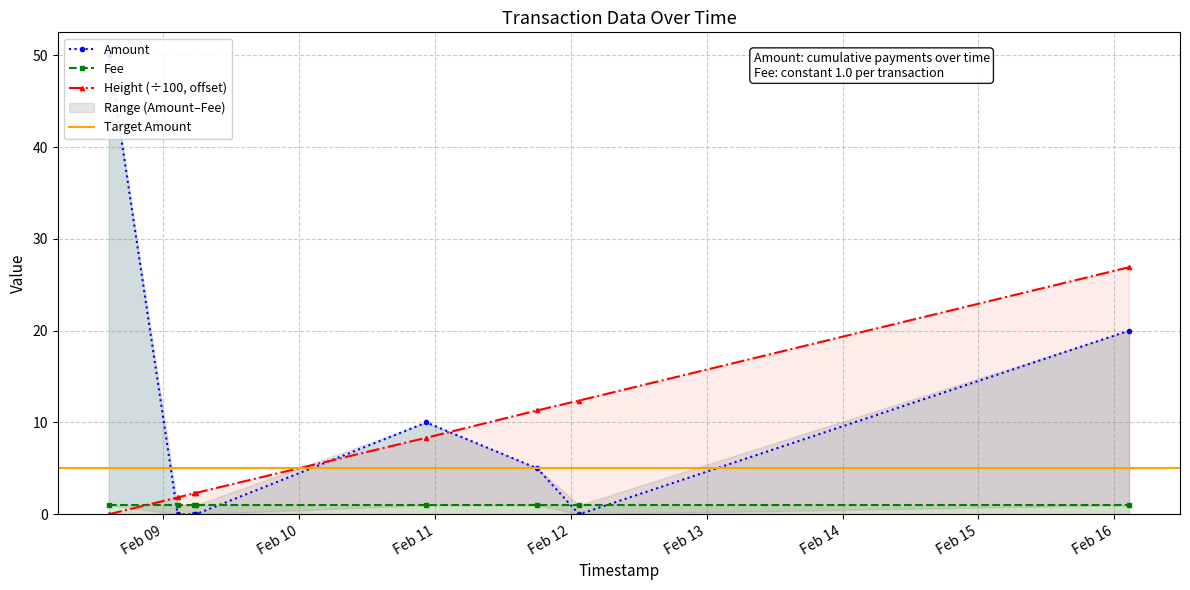

What is the value of the Height (÷100, offset) point at the 6th from the left?

11.3